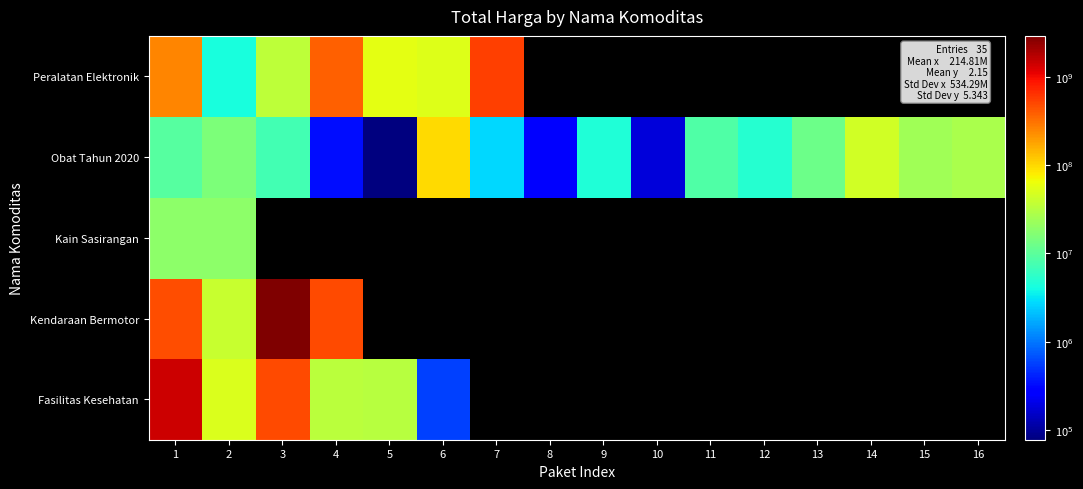

Which series has the largest total across all categories?

Obat Tahun 2020